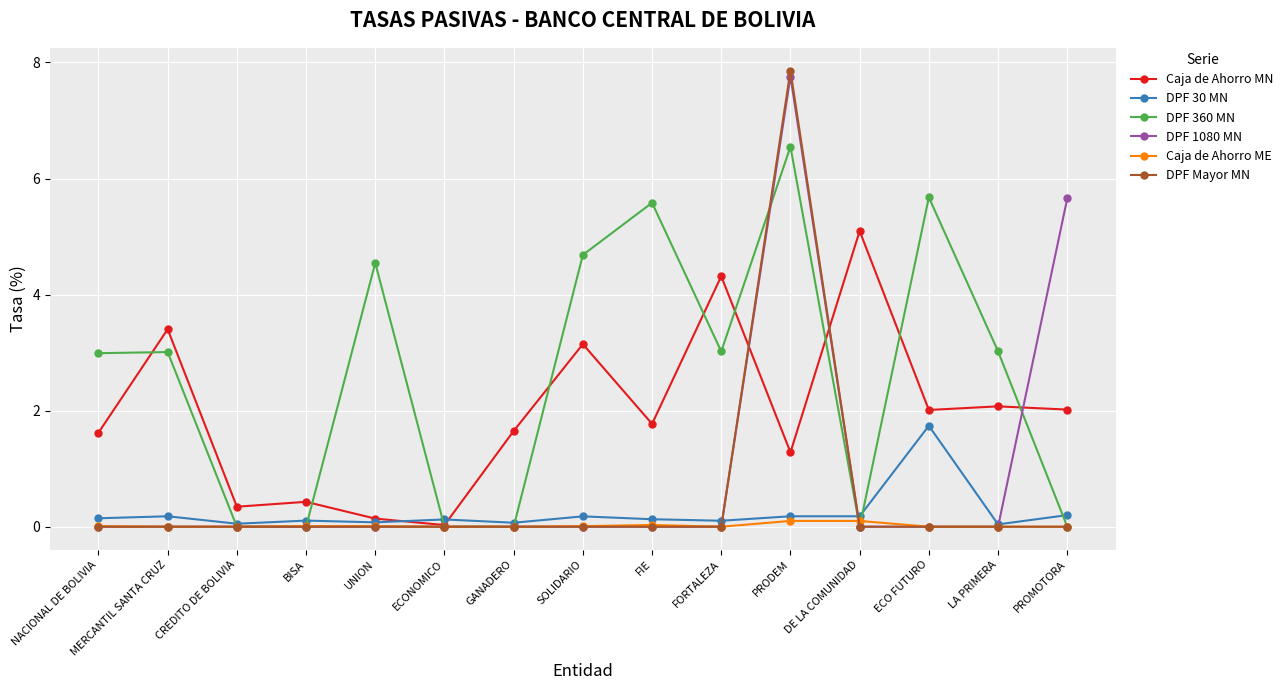

What is the sum of all DPF 360 MN values?

39.1